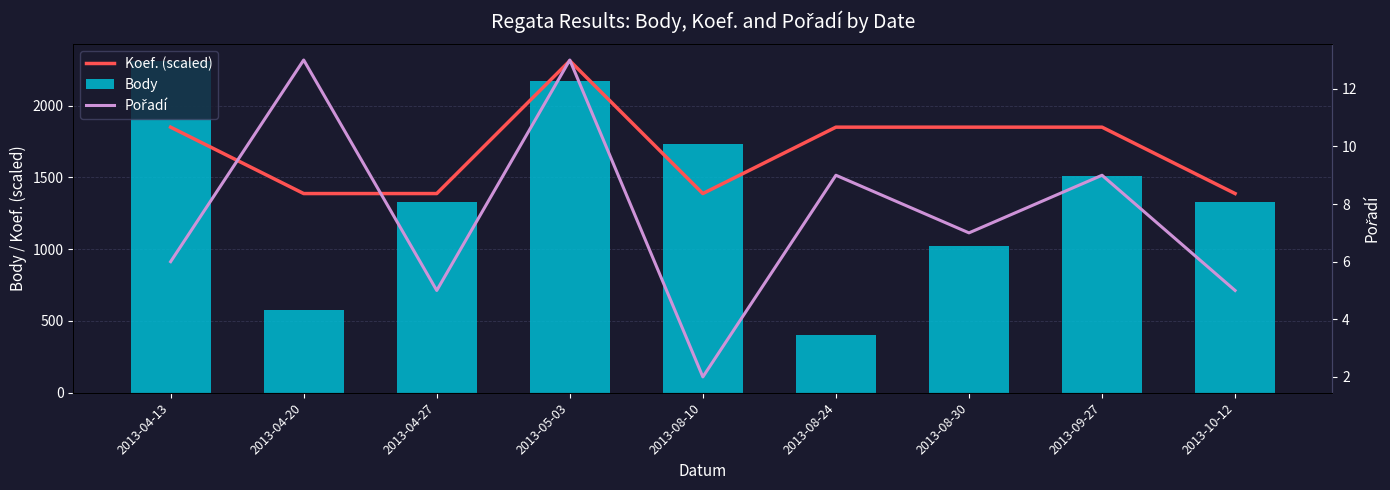

The value of Body at 2013-09-27 is 1509.0. True or false?

True